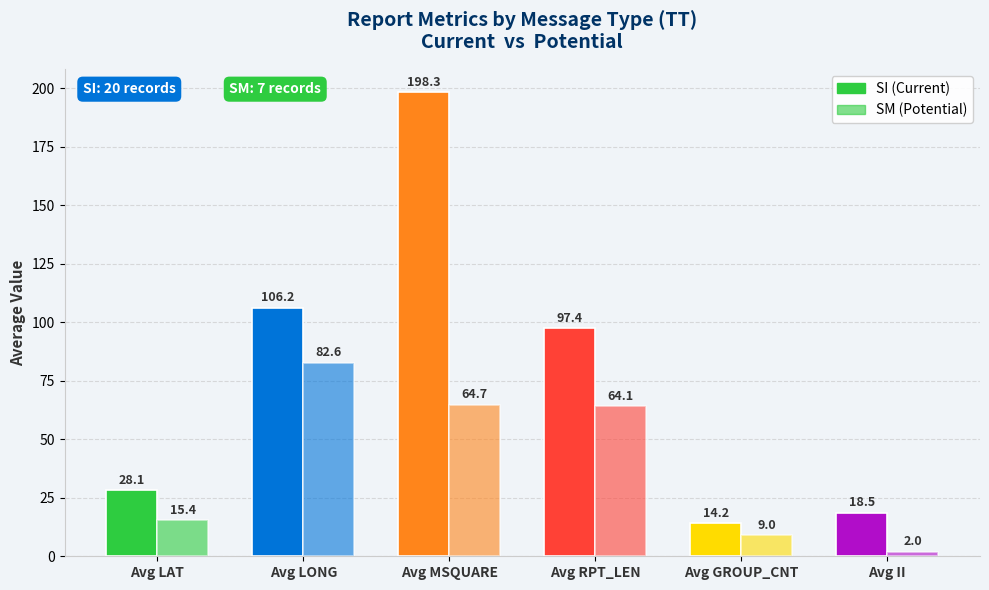

How many bars are there in total?

12